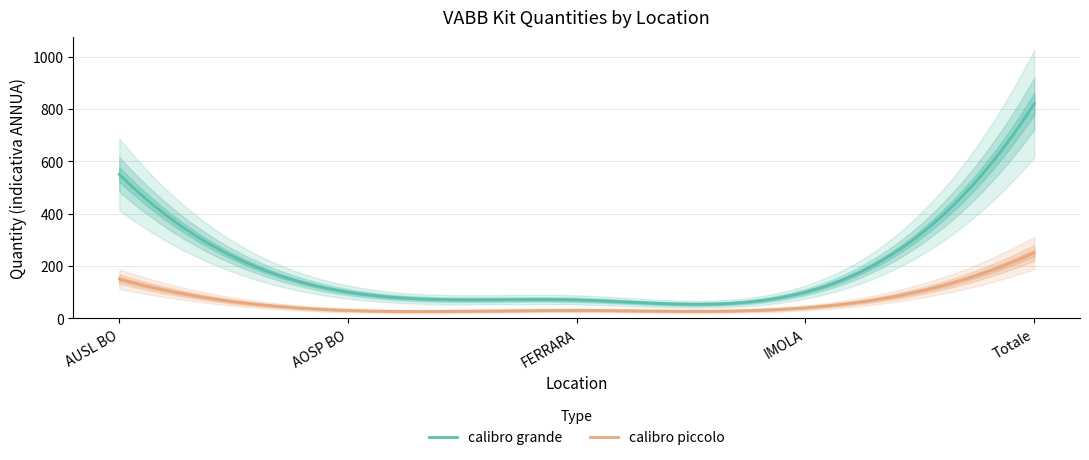

True or false: calibro piccolo has a value of 10 at AOSP BO.

False